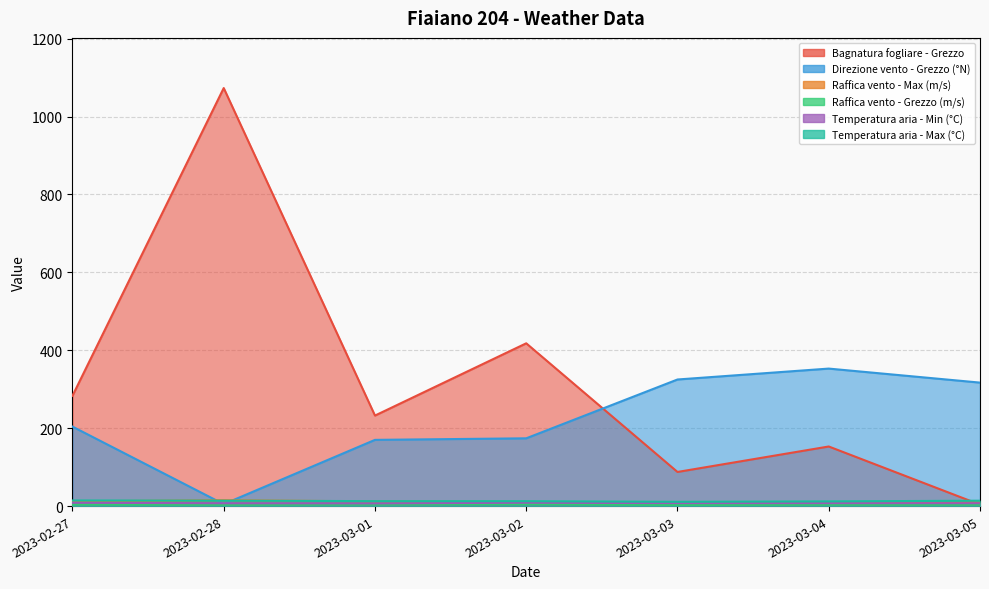

True or false: Raffica vento - Max (m/s) has more than 0 points higher than both neighbors.

True